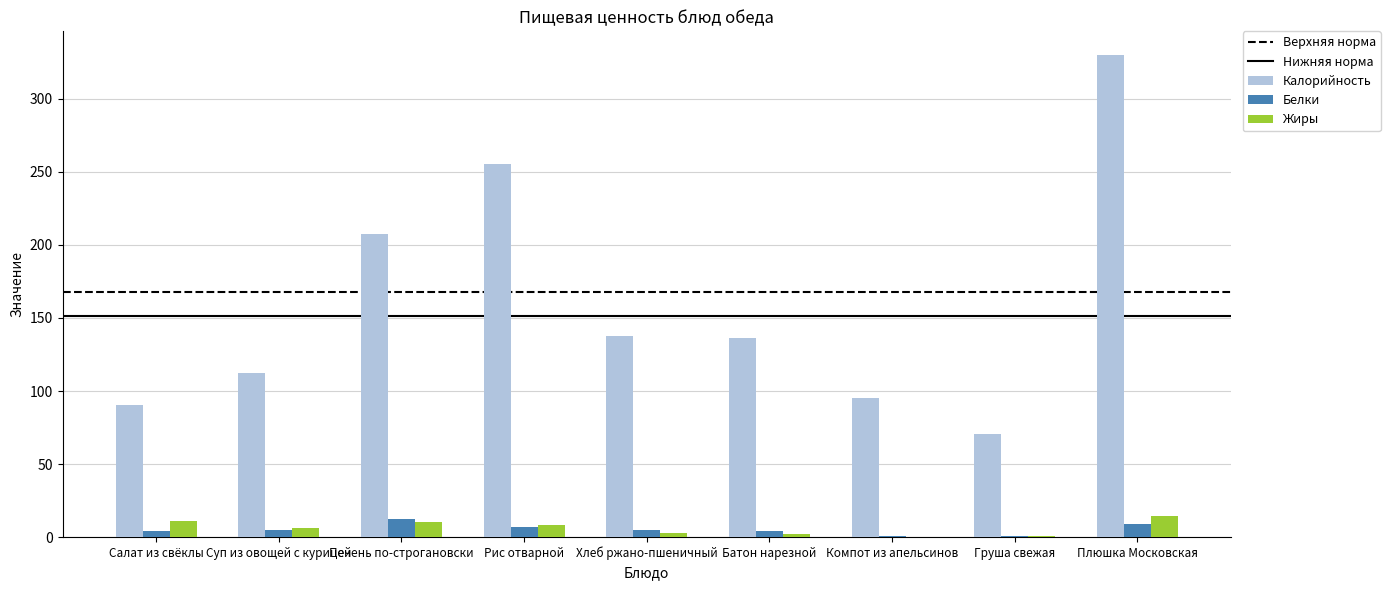

Which series changed the most between Рис отварной and Хлеб ржано-пшеничный?

Калорийность